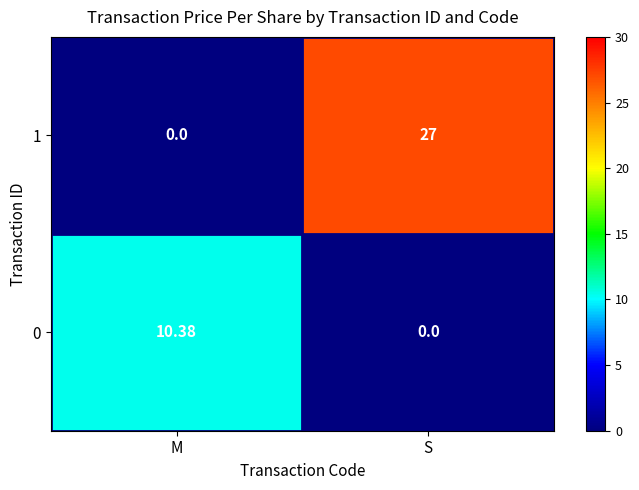

Which series changed the most between M and S?

1